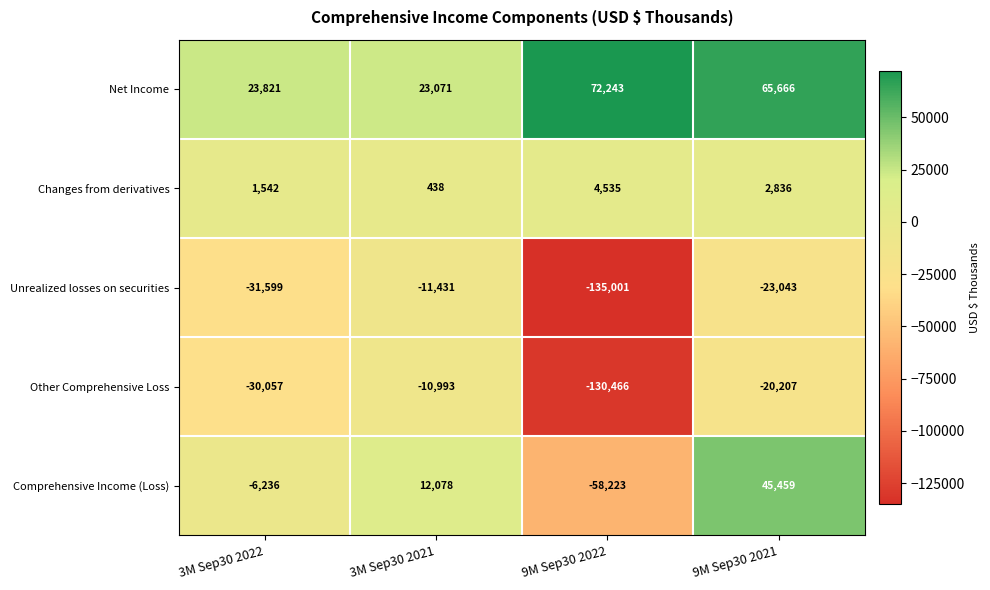

At which label does Other Comprehensive Loss reach its peak?

3M Sep30 2021